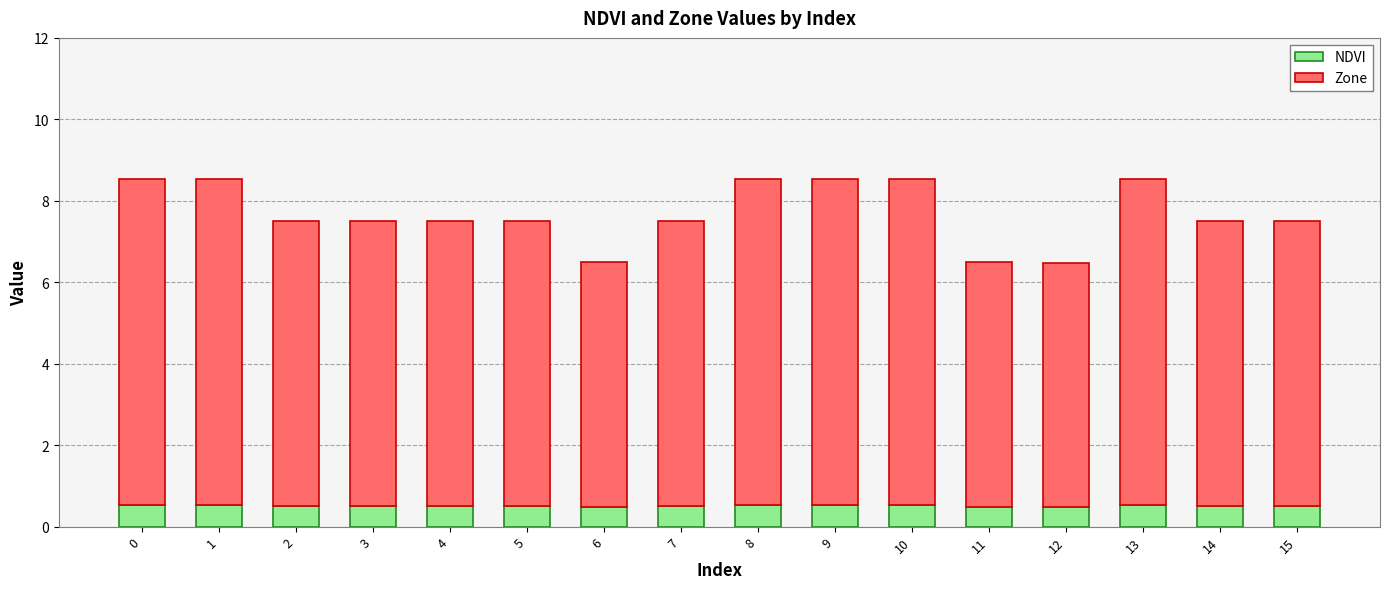

What is the total value across all series at 6?

6.5